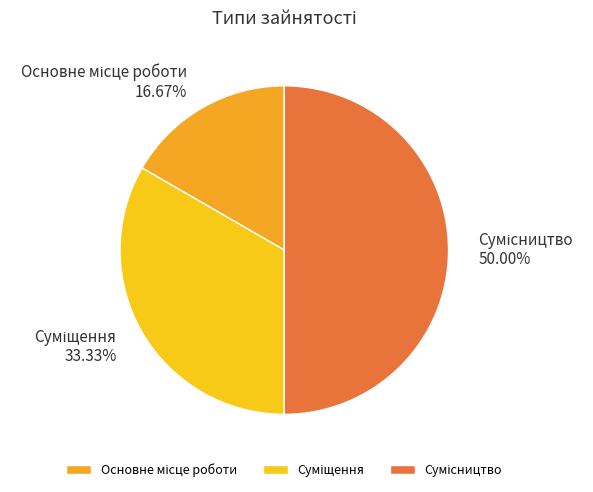

To the nearest percent, what is the difference between the largest and smallest slice percentages?

33%